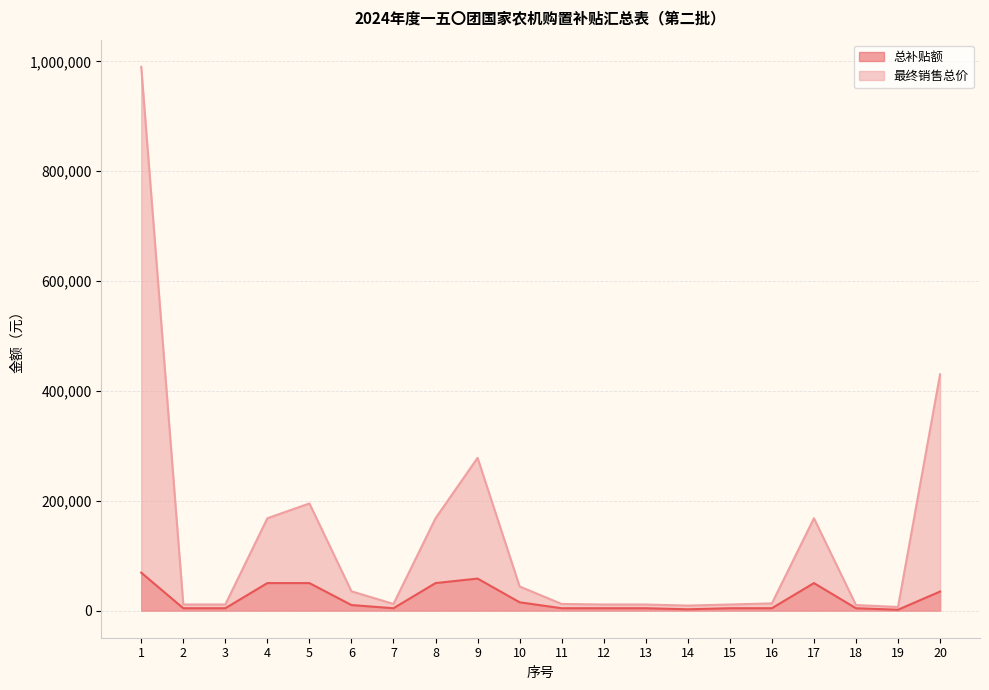

At which category does 最终销售总价 reach its first local peak?

5